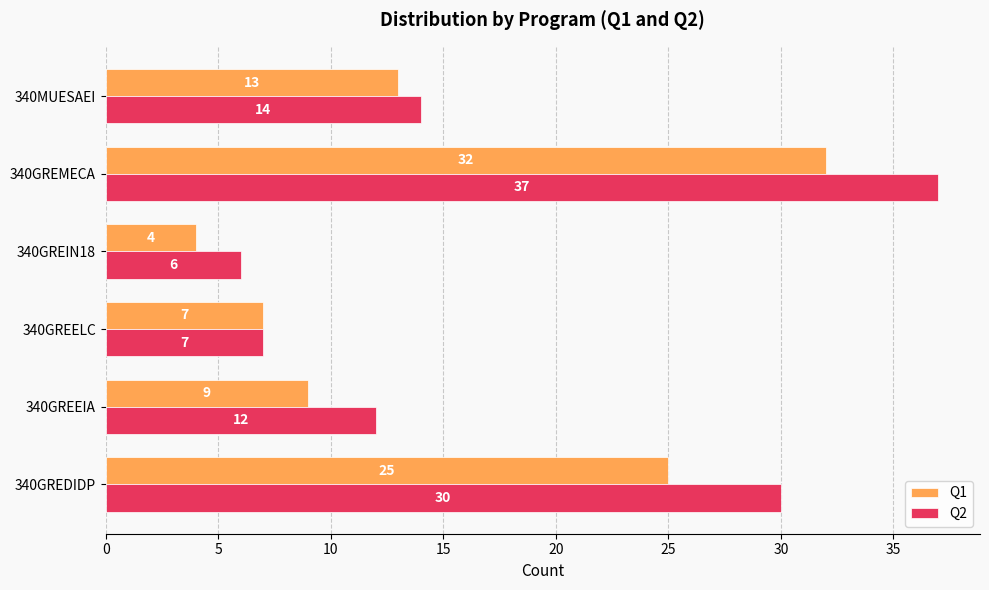

At how many categories does at least one series exceed 17?

2